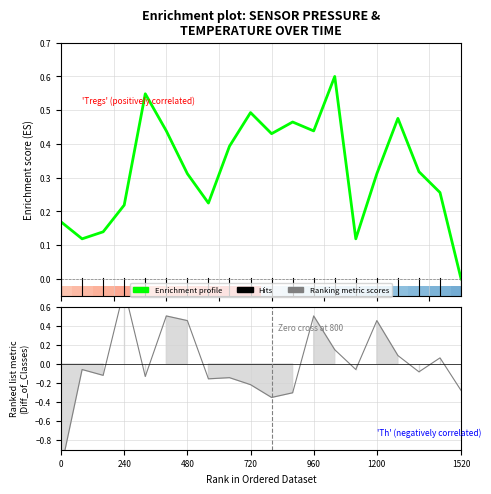

How many positive values are there?

19